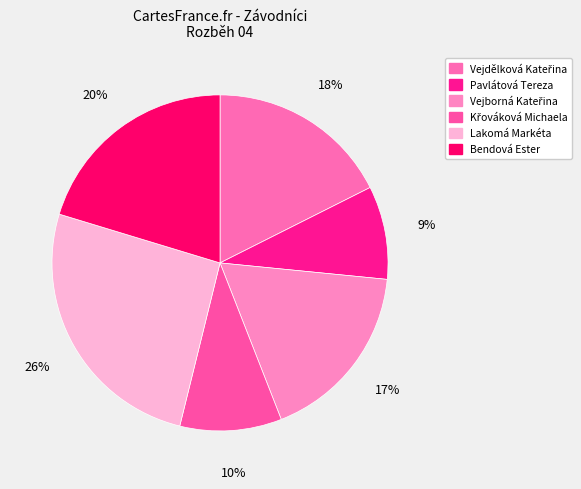

The Lakomá Markéta slice represents 26% of the pie. True or false?

True